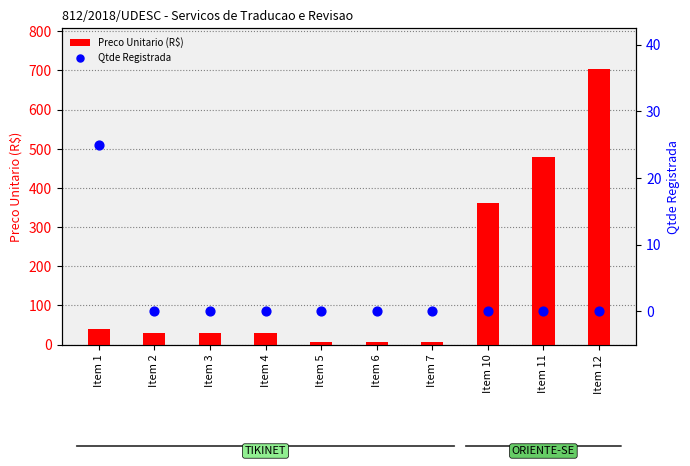

Is the value of Qtde Registrada at Item 11 greater than the value of Preco Unitario (R$) at Item 2?

No